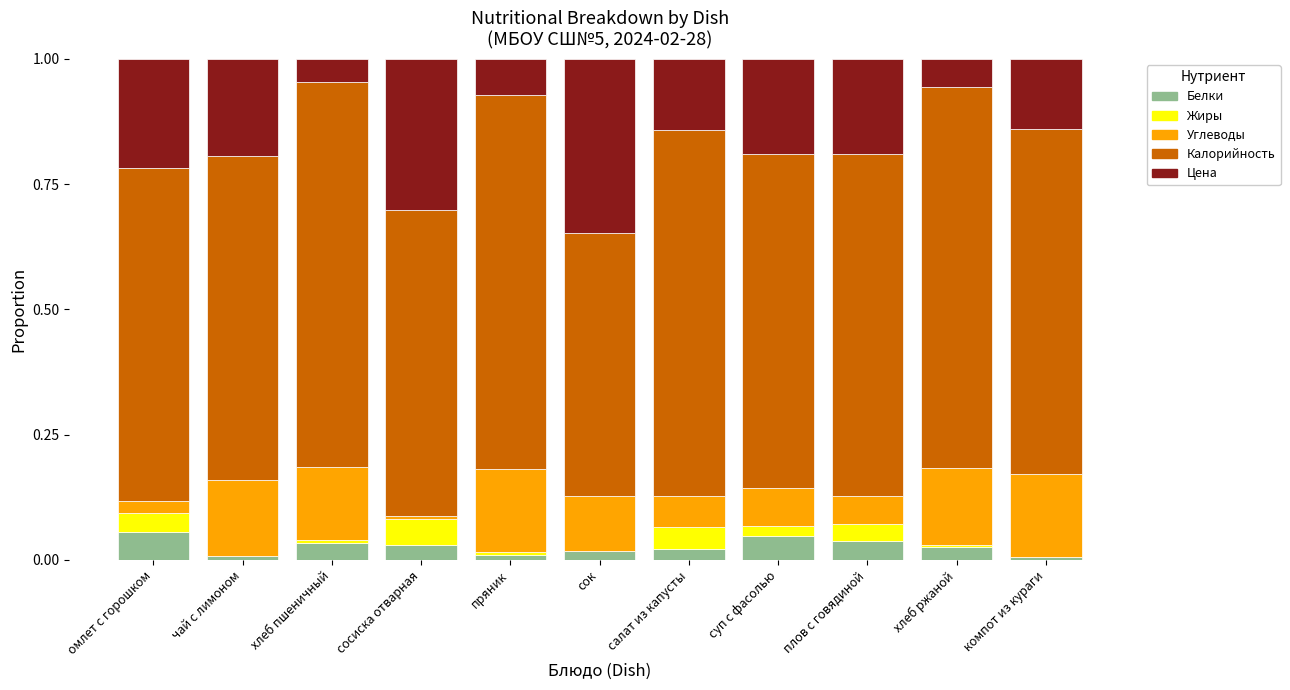

What is the total value across all series at омлет с горошком?

1.0